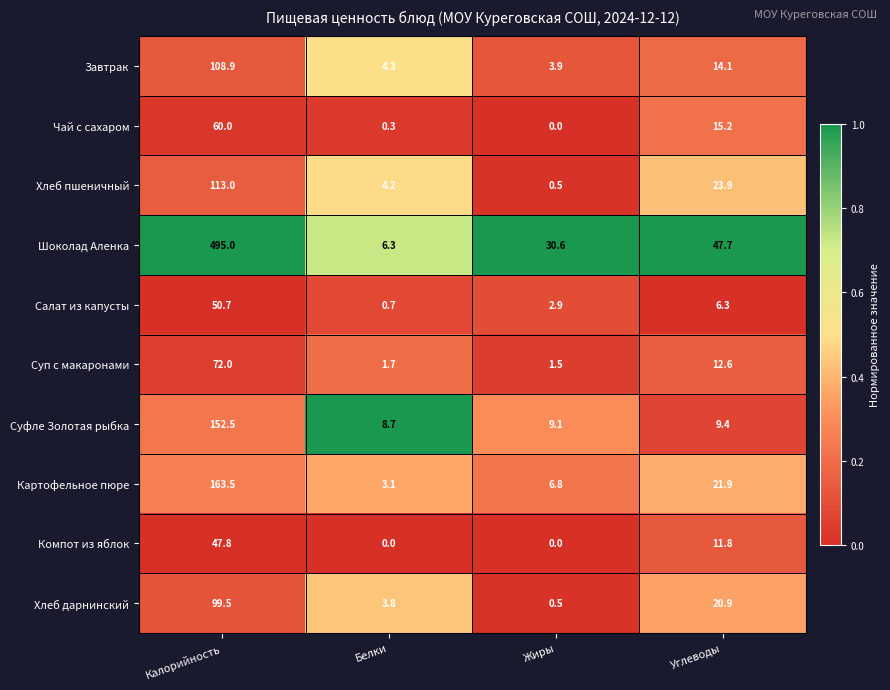

What is the sum of the Чай с сахаром values at Жиры and Углеводы?

15.2